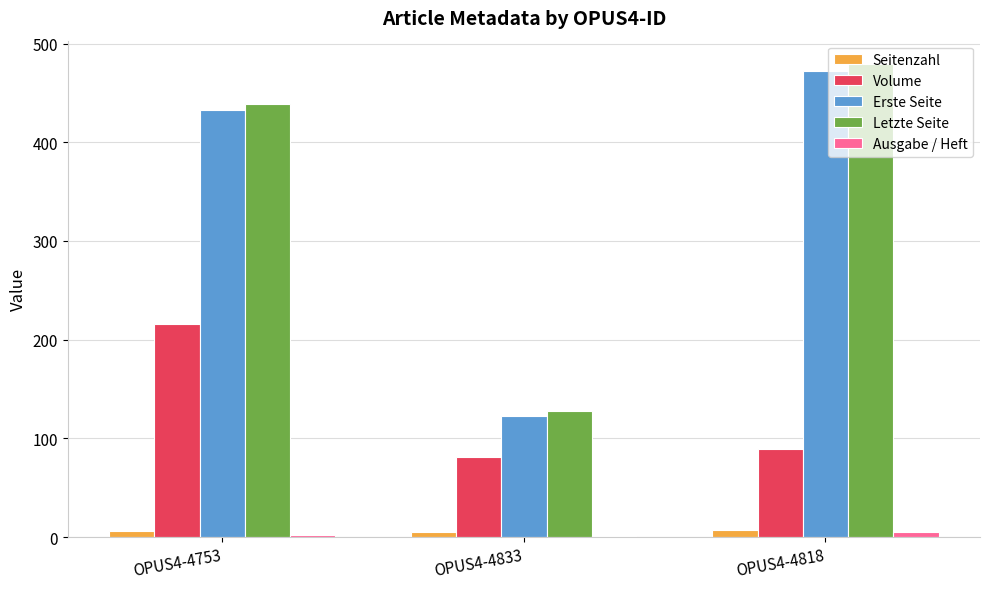

Which series changed the most between OPUS4-4753 and OPUS4-4833?

Letzte Seite